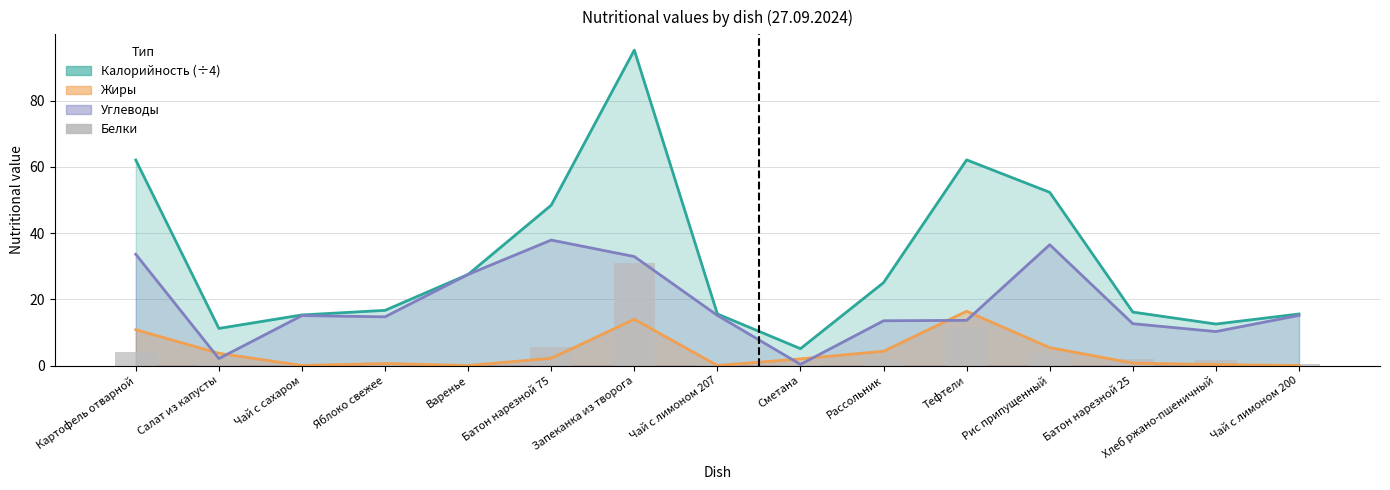

At which label does the data first exceed 1?

Картофель отварной